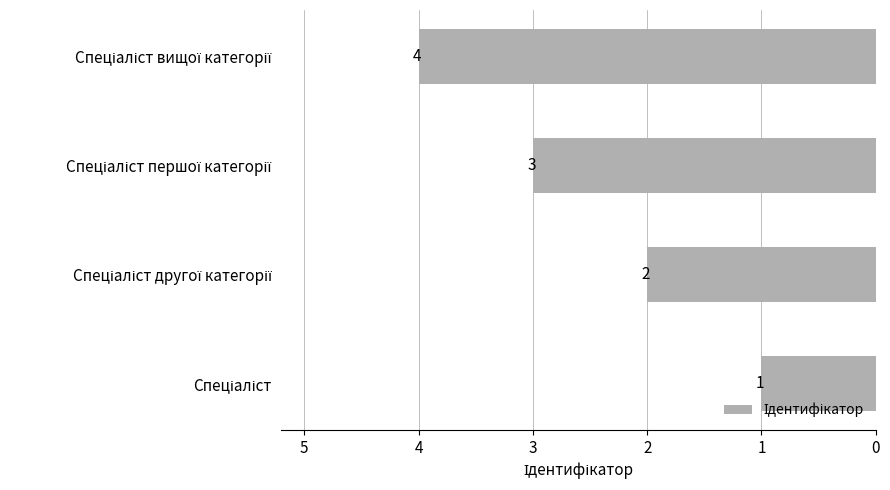

What is the maximum value shown in the chart?

4